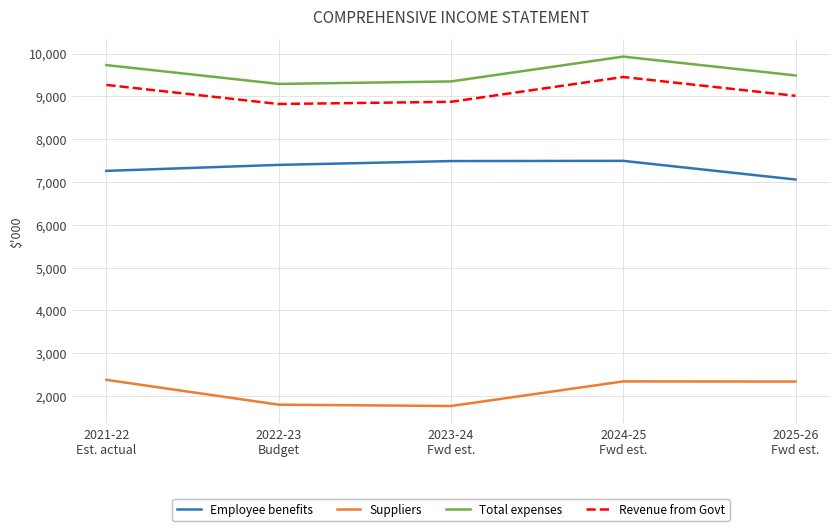

Which series has the largest total across all categories?

Total expenses